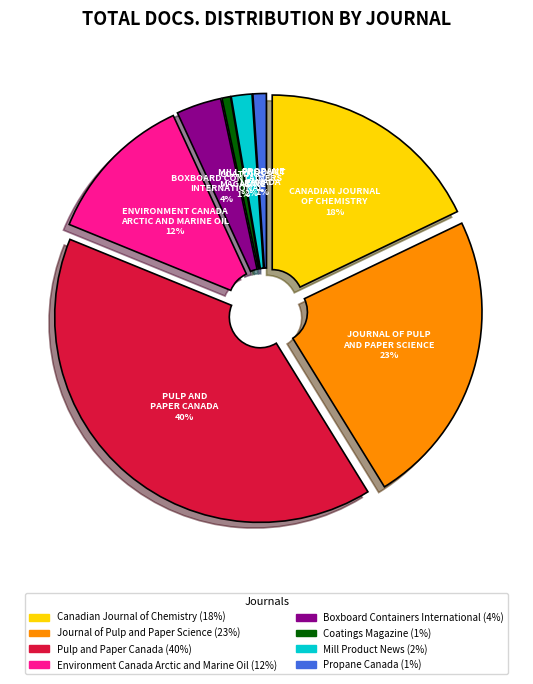

Which slice is the largest?

Pulp and Paper Canada